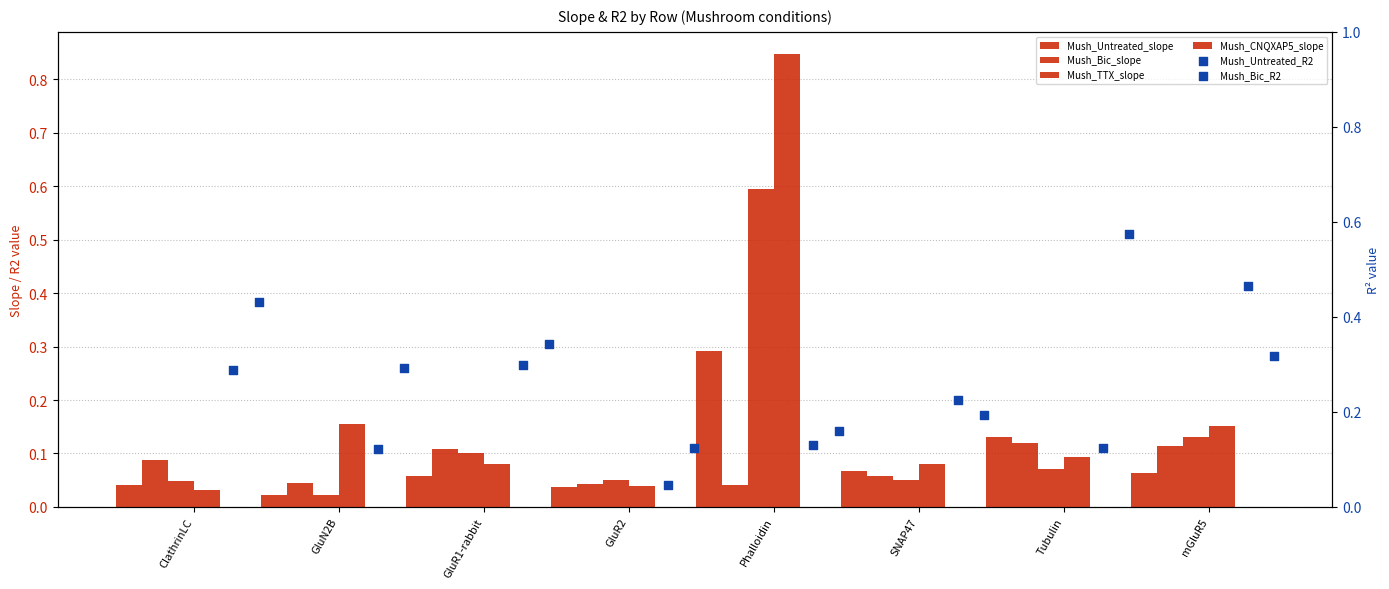

What are all the series names shown in the legend?

Mush_Untreated_slope, Mush_Bic_slope, Mush_TTX_slope, Mush_CNQXAP5_slope, Mush_Untreated_R2, Mush_Bic_R2